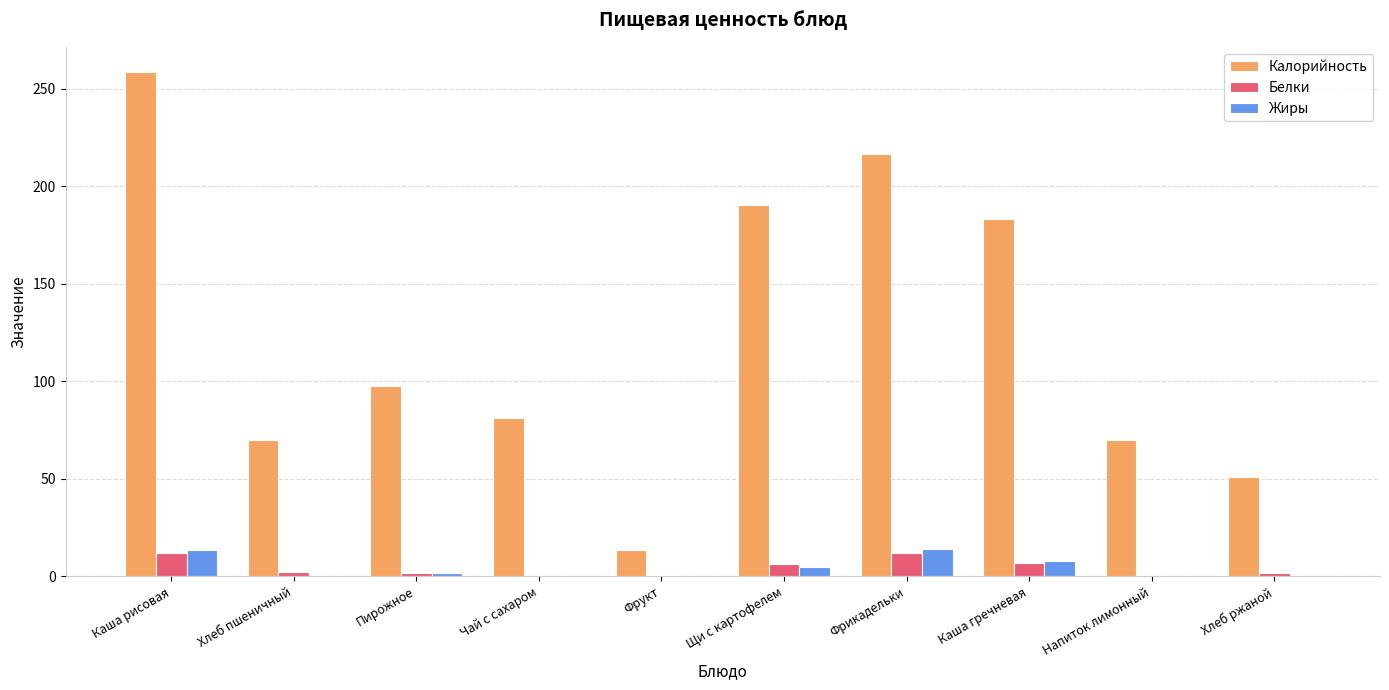

Which series has the widest spread of values?

Калорийность